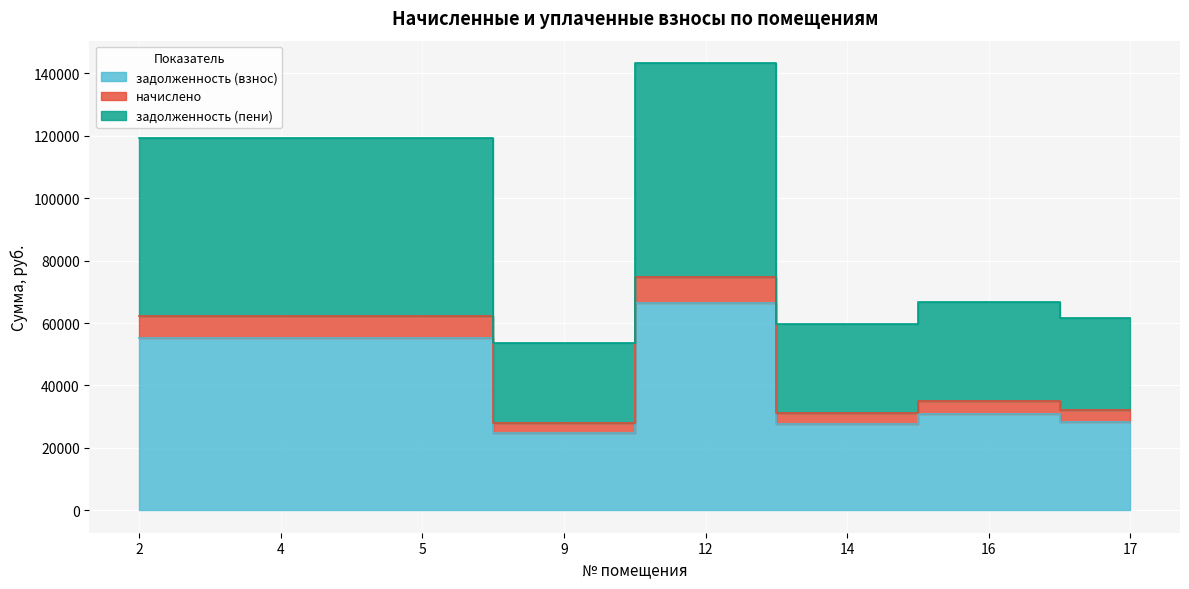

Reading left to right, list all the values displayed in this chart.

задолженность (взнос): 2=55260.0	4=55260.0	5=55260.0	9=24867.0	12=66312.0	14=27630.0	16=30945.6	17=28459.0
начислено: 2=62364.0	4=62364.0	5=62364.0	9=28063.8	12=74836.8	14=31182.0	16=34923.8	17=32117.5
задолженность (пени): 2=119400.0	4=119400.0	5=119400.0	9=53730.0	12=143280.0	14=59700.0	16=66864.0	17=61491.1